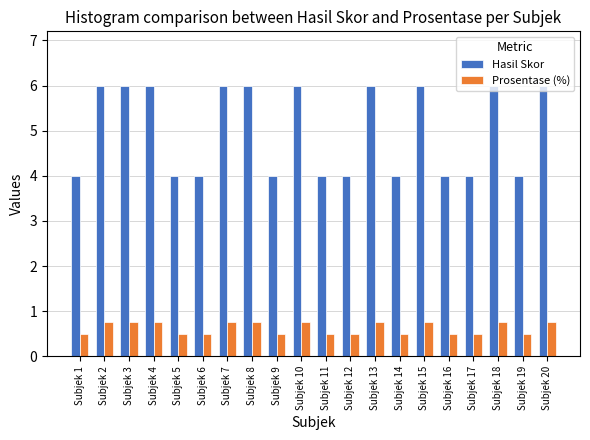

Reading left to right, list all the values displayed in this chart.

Hasil Skor: 4.0	6.0	6.0	6.0	4.0	4.0	6.0	6.0	4.0	6.0	4.0	4.0	6.0	4.0	6.0	4.0	4.0	6.0	4.0	6.0
Prosentase (%): 0.5	0.8	0.8	0.8	0.5	0.5	0.8	0.8	0.5	0.8	0.5	0.5	0.8	0.5	0.8	0.5	0.5	0.8	0.5	0.8